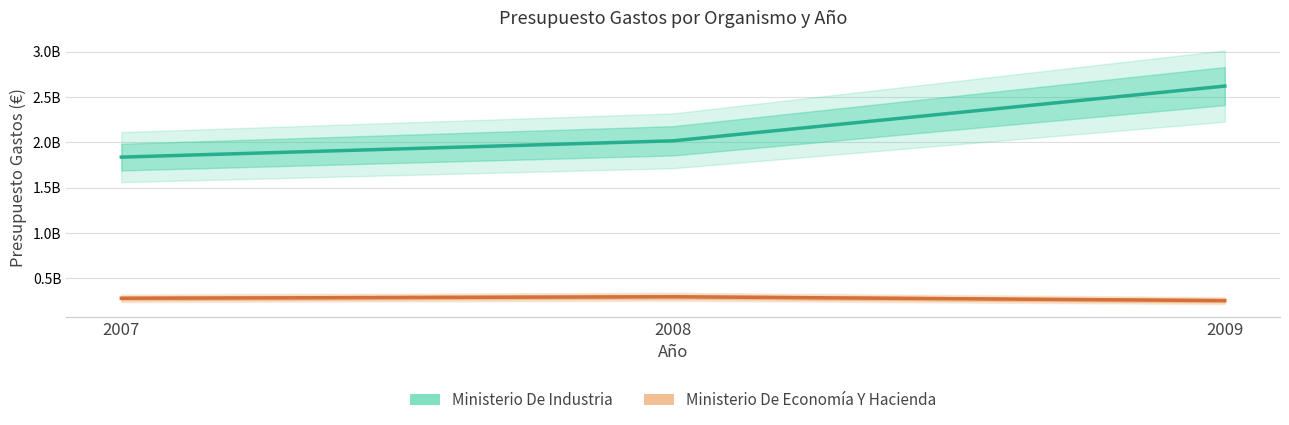

The value of Ministerio De Industria at 2008 is 2015956520. True or false?

True